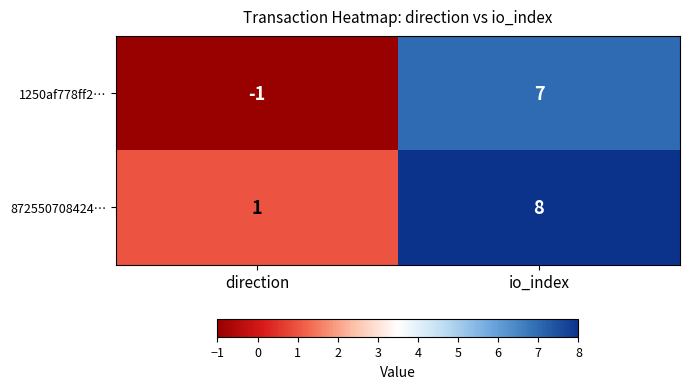

The value of 1250af778ff2… at direction is -1. True or false?

True